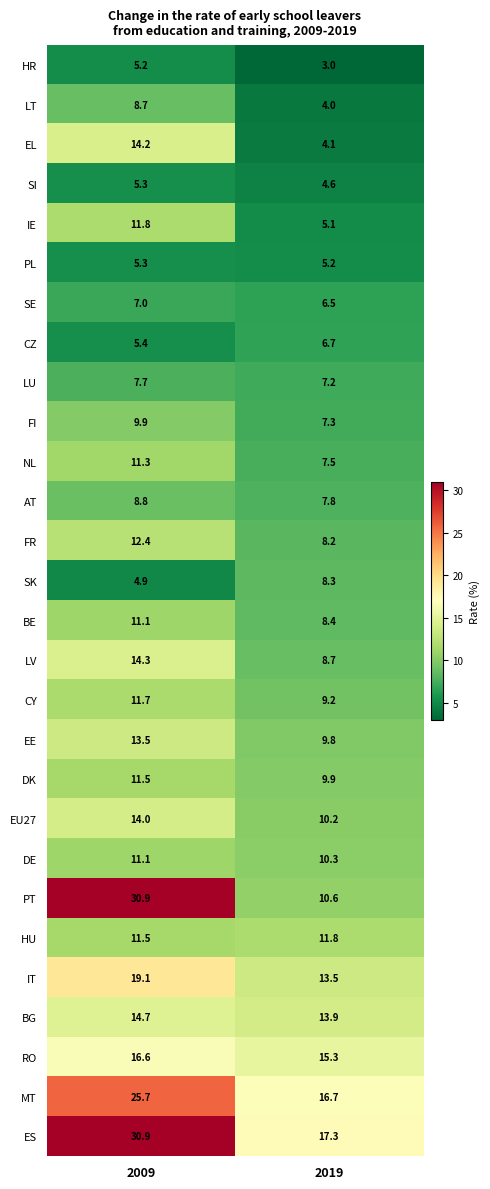

Which series has the largest total across all categories?

ES